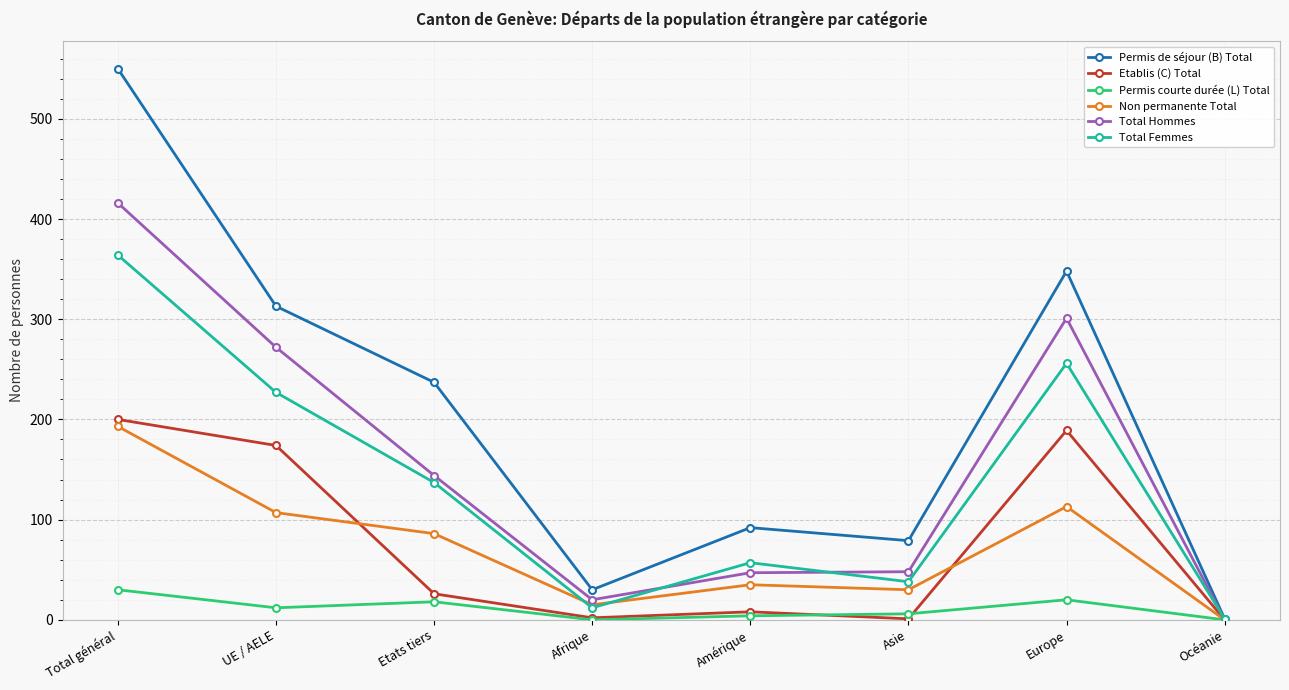

Is the value of Non permanente Total at Amérique greater than the value of Total Hommes at Total général?

No